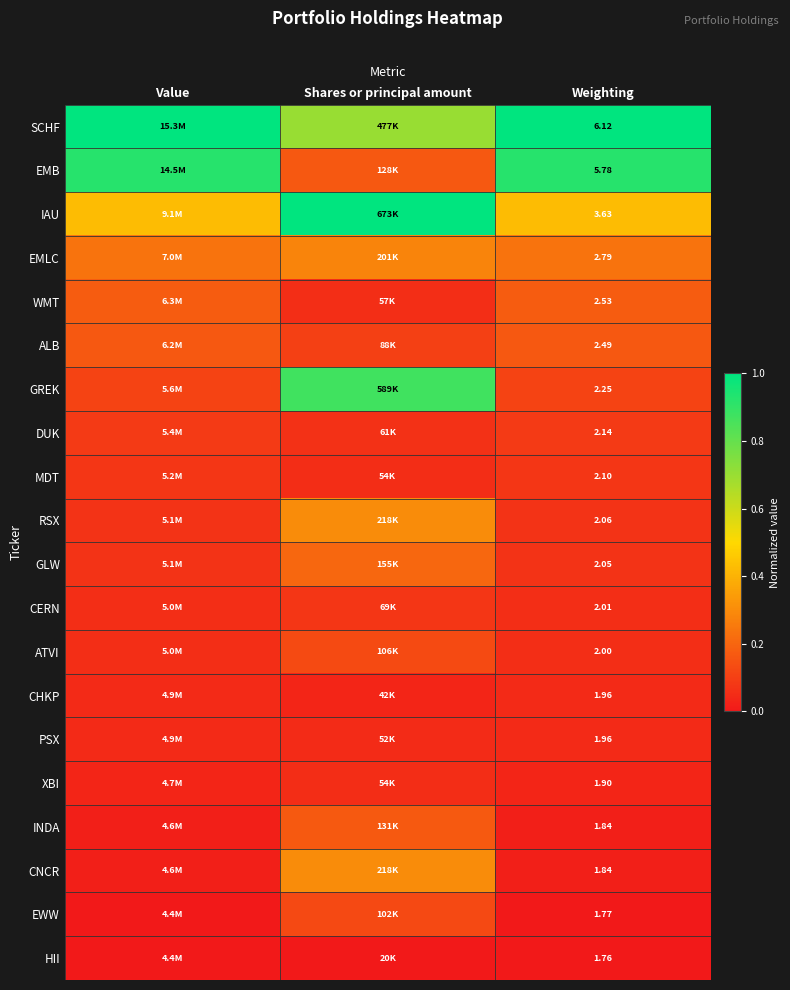

The value of HII at Value is 0.0. True or false?

True